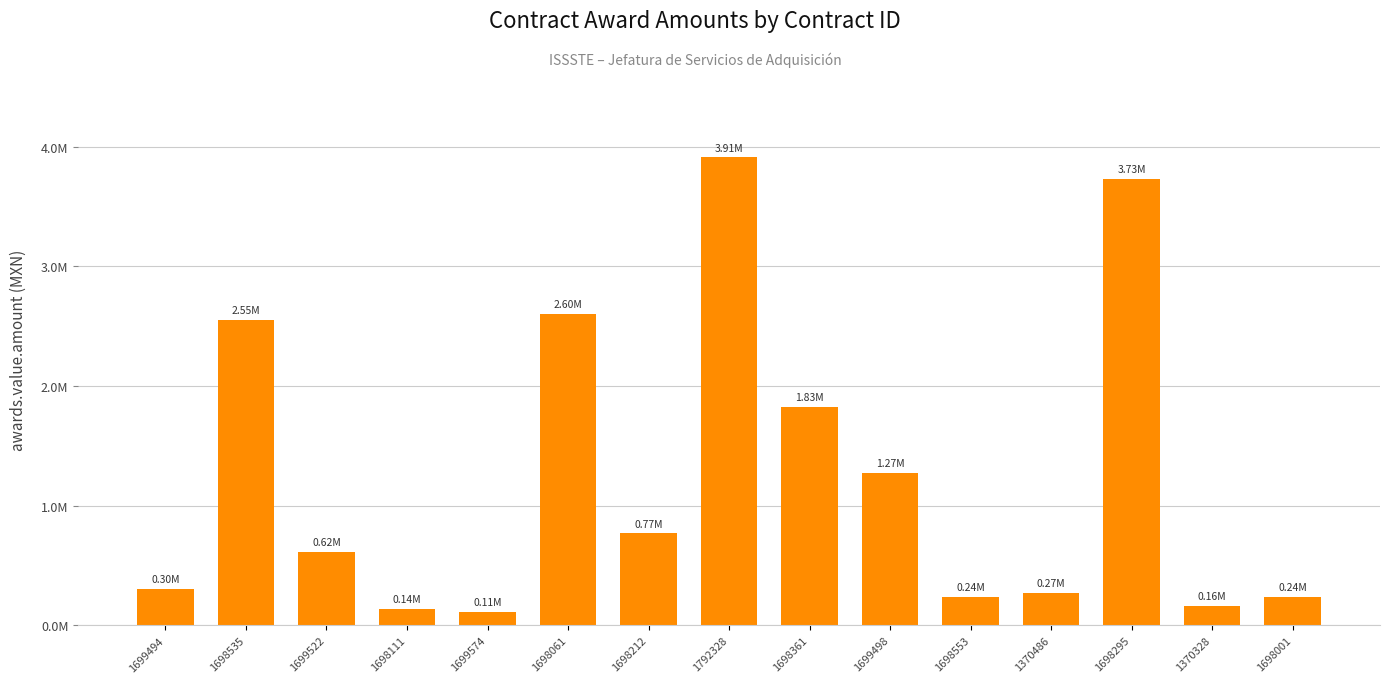

Between 1370486 and 1792328, which is larger?

1792328